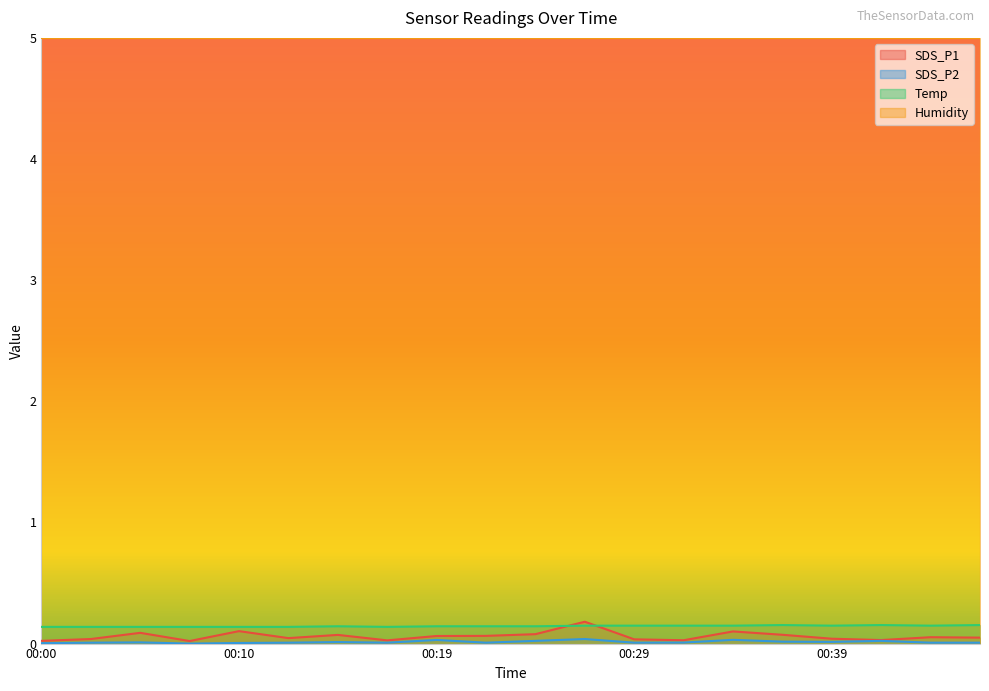

What is the greatest value displayed?

5.0